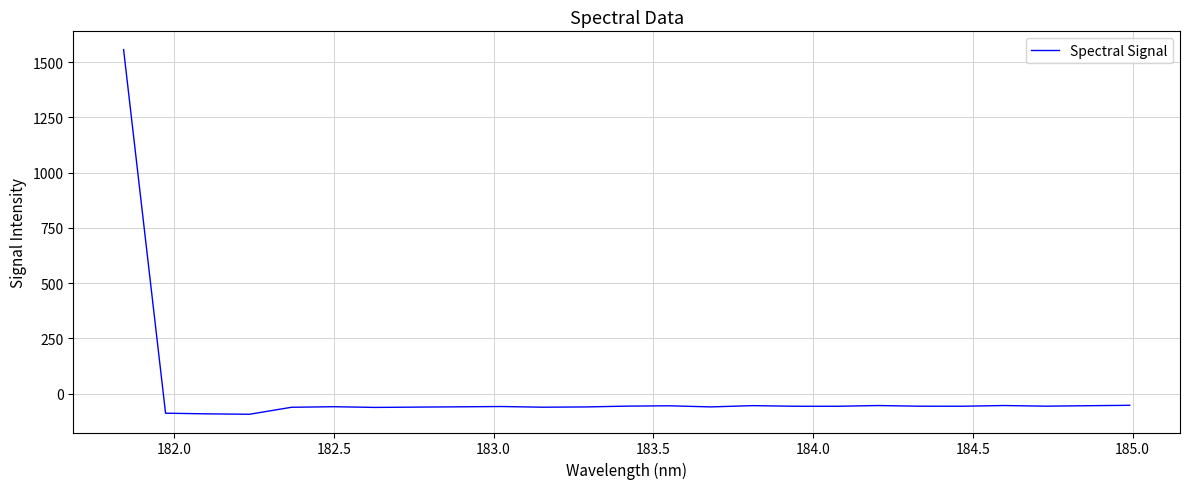

What is the smallest value displayed?

-92.7